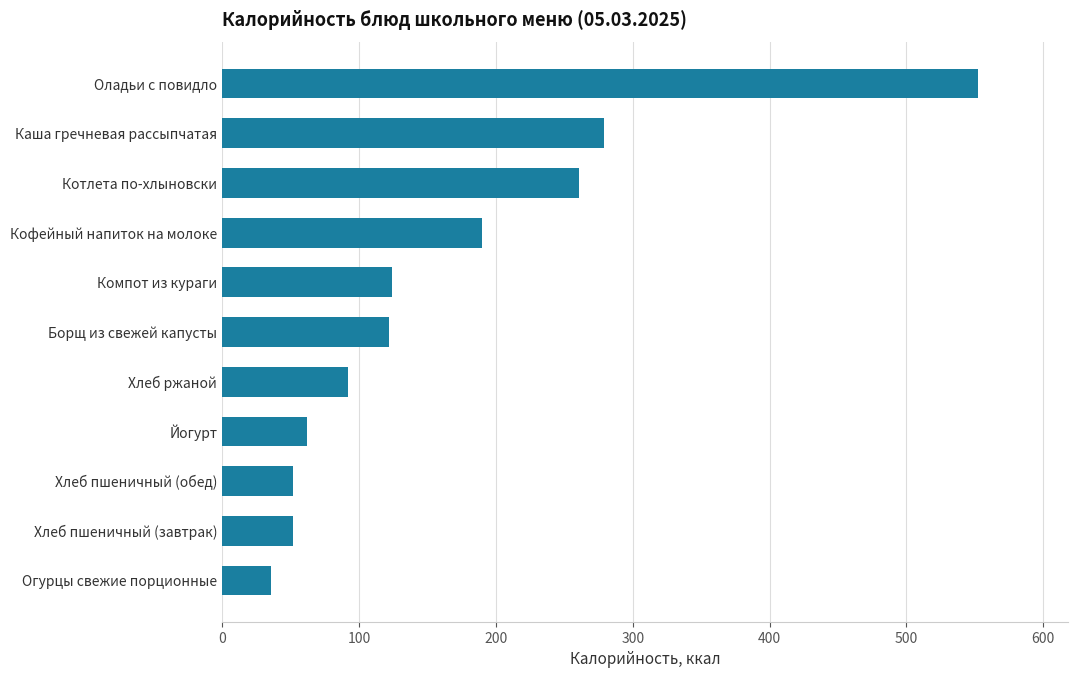

What is the smallest value displayed?

36